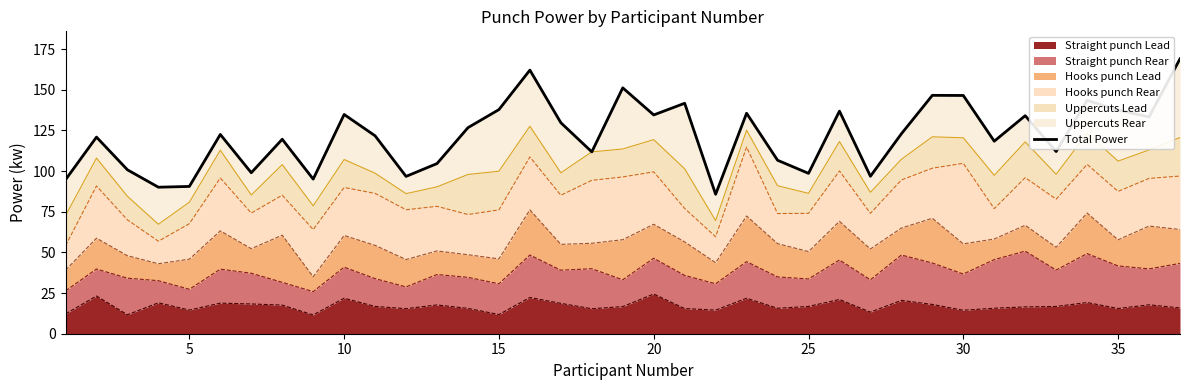

What is the minimum value for Straight punch Lead?

11.5